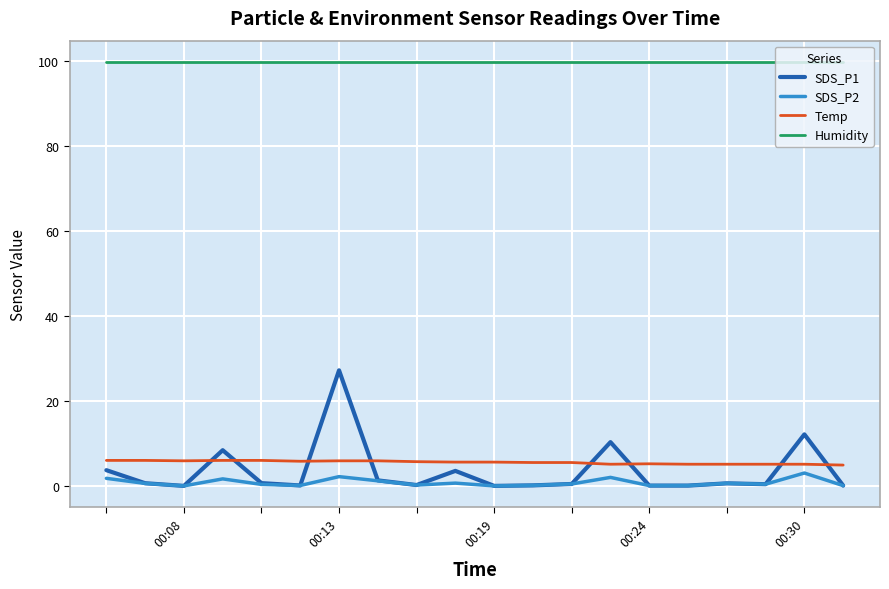

What is the average value of the Humidity series?

99.9